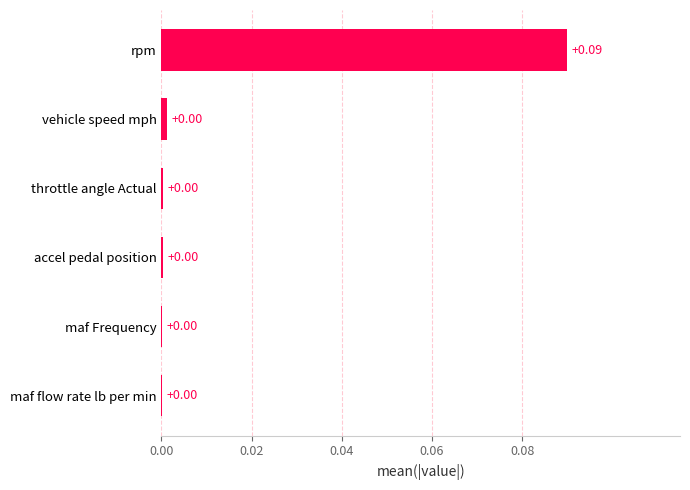

What is the change in value from vehicle speed mph to rpm?

+0.1